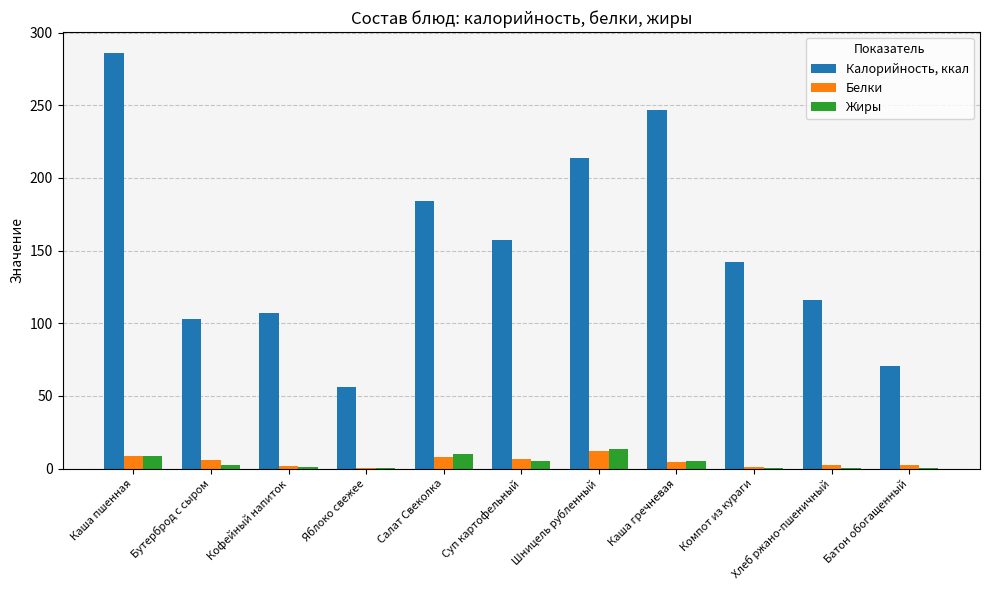

What is the average value of the Жиры series?

4.4